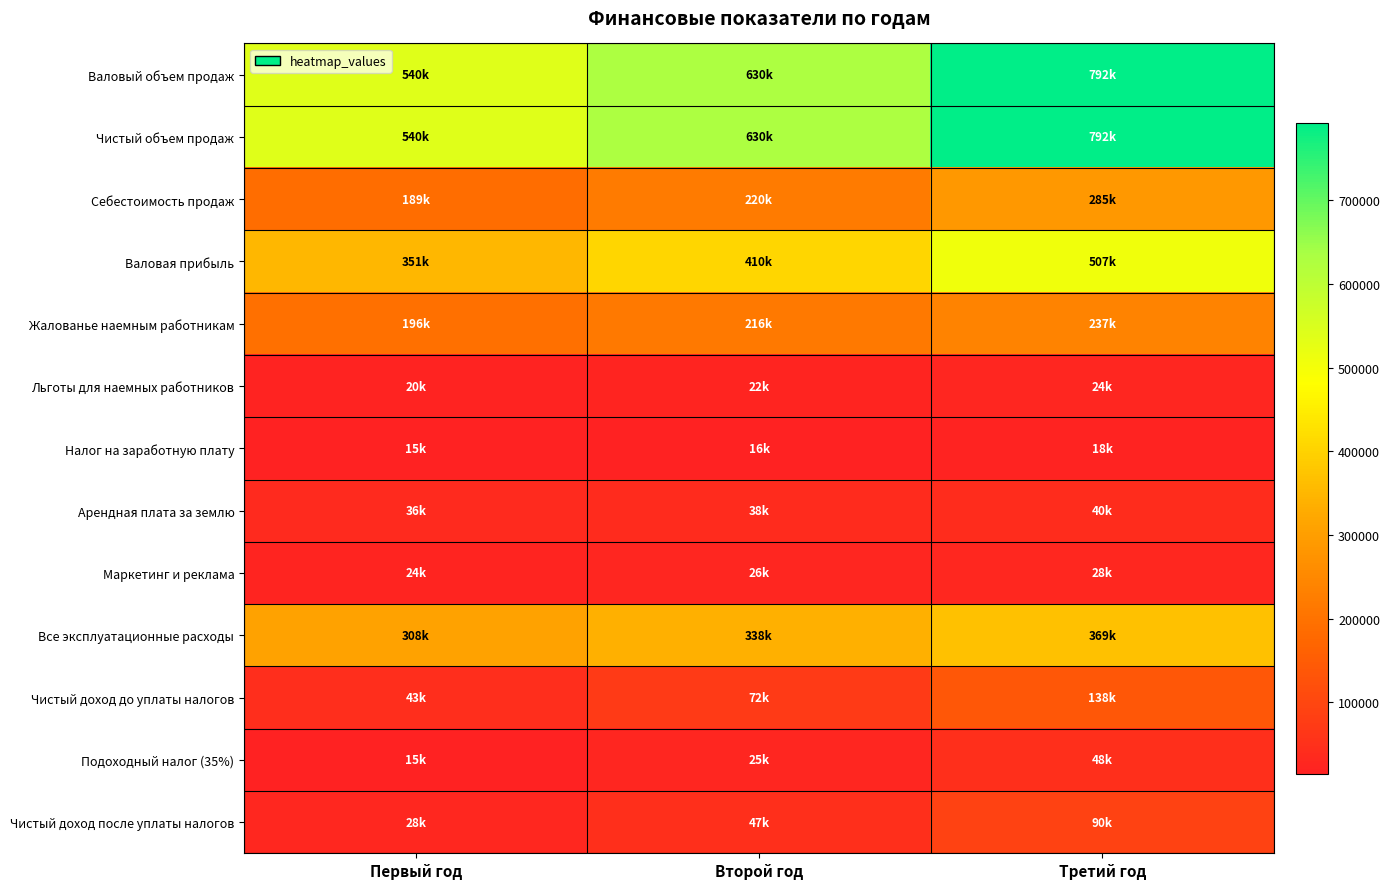

At which category is the sum across all series the highest?

Третий год